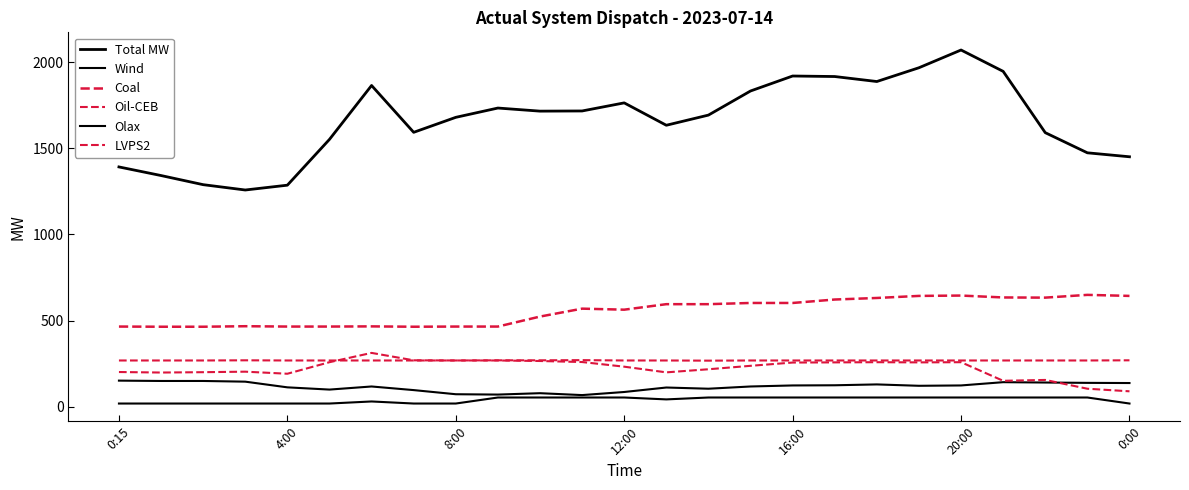

Reading left to right, list all the values displayed in this chart.

Total MW: 1392	1342	1289	1258	1286	1552	1865	1593	1680	1734	1716	1717	1764	1634	1693	1833	1920	1917	1888	1968	2071	1947	1591	1474	1451
Wind: 151	149	149	145	112	99	117	96	72	70	78	67	85	111	104	117	123	124	129	121	123	142	140	138	137
Coal: 465	464	464	467	465	465	466	464	465	465	523	569	563	595	595	602	602	622	631	643	645	634	633	649	643
Oil-CEB: 201	198	200	203	191	258	312	269	268	268	265	259	232	199	217	237	256	257	258	257	258	150	155	104	89
Olax: 18	18	18	18	18	18	30	18	18	53	53	53	53	42	53	53	53	53	53	53	53	53	53	53	18
LVPS2: 268	268	268	269	268	268	268	268	268	269	269	270	268	268	267	268	268	268	268	268	268	268	268	268	269